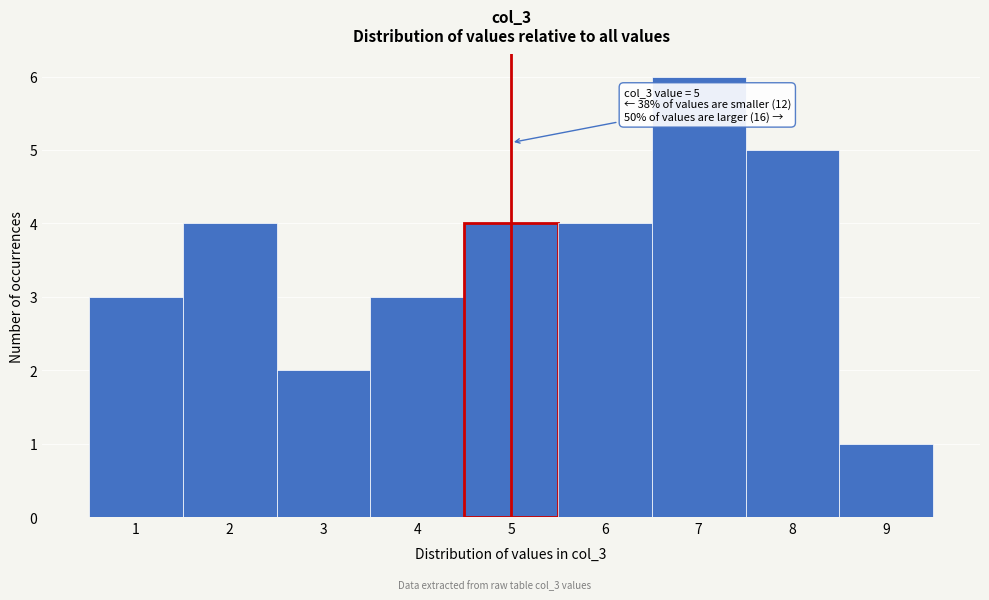

Which range on the x-axis has the tallest bar?

6.5 to 7.5